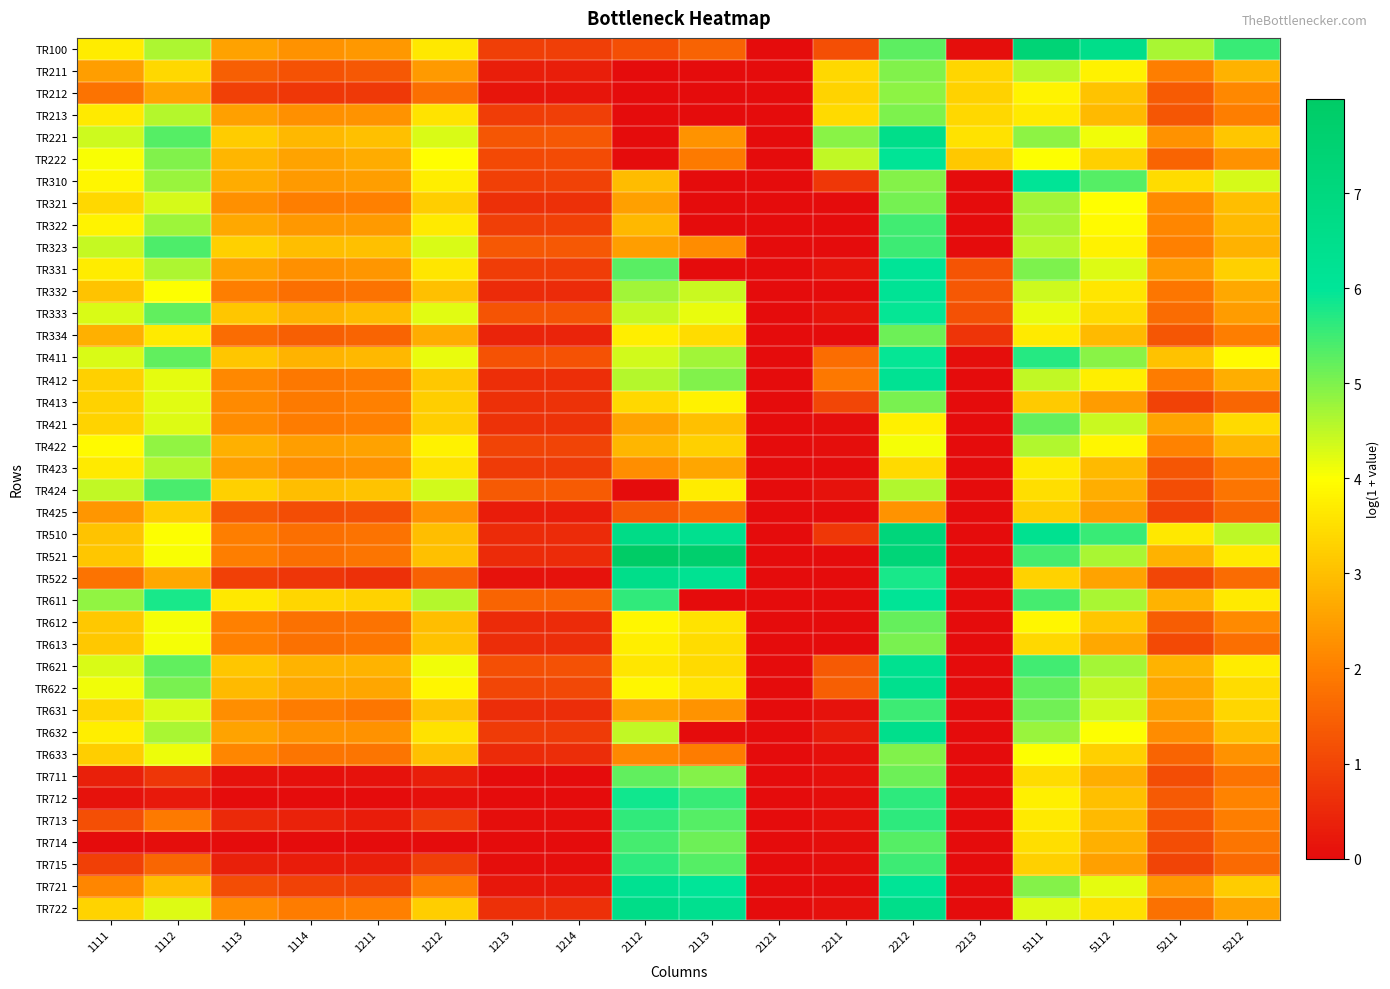

Rank the series by their maximum value, from highest to lowest.

TR521, TR100, TR510, TR722, TR221, TR522, TR632, TR622, TR621, TR721, TR412, TR332, TR222, TR310, TR611, TR331, TR411, TR333, TR712, TR713, TR715, TR631, TR323, TR322, TR714, TR424, TR711, TR421, TR612, TR334, TR321, TR613, TR413, TR213, TR211, TR633, TR212, TR422, TR423, TR425